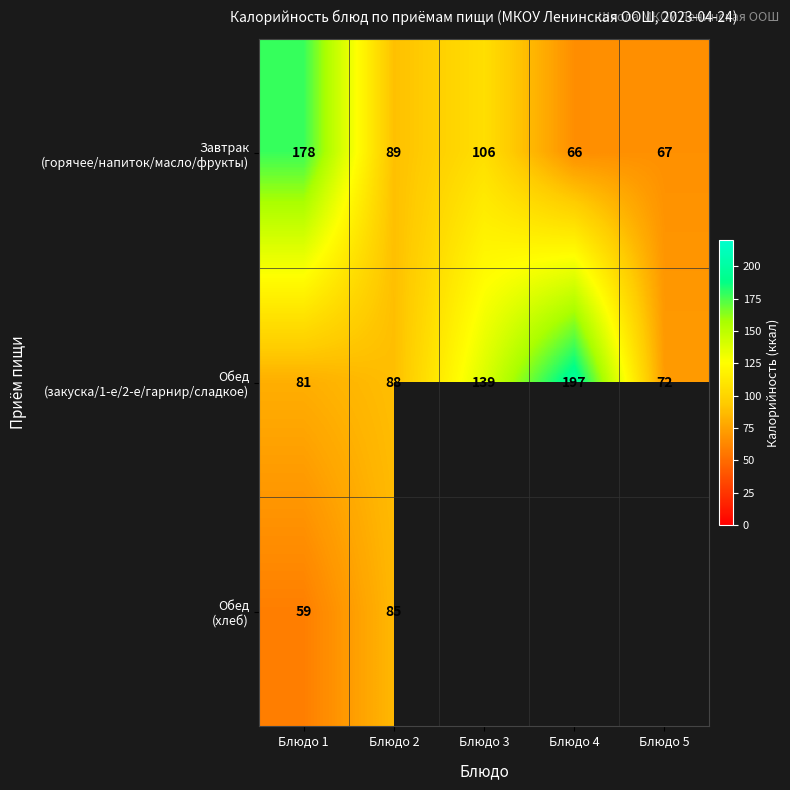

What is the total value across all series at Блюдо 1?

318